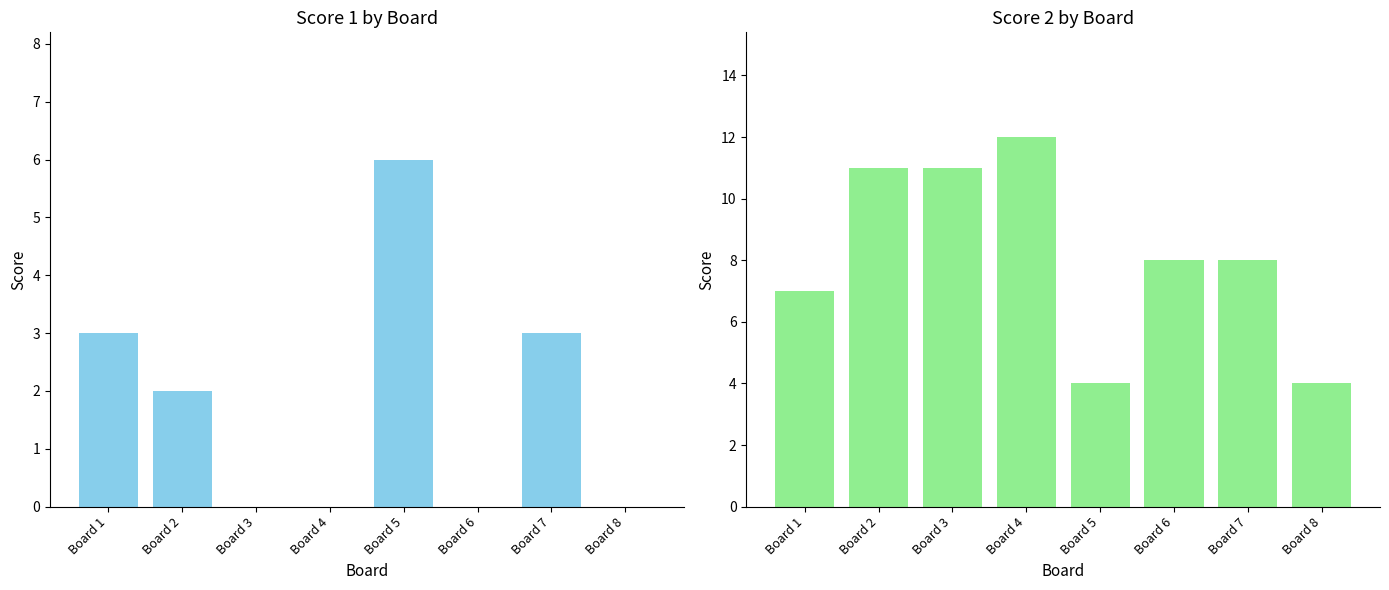

What is the spread (max minus min) of values at Board 1?

4